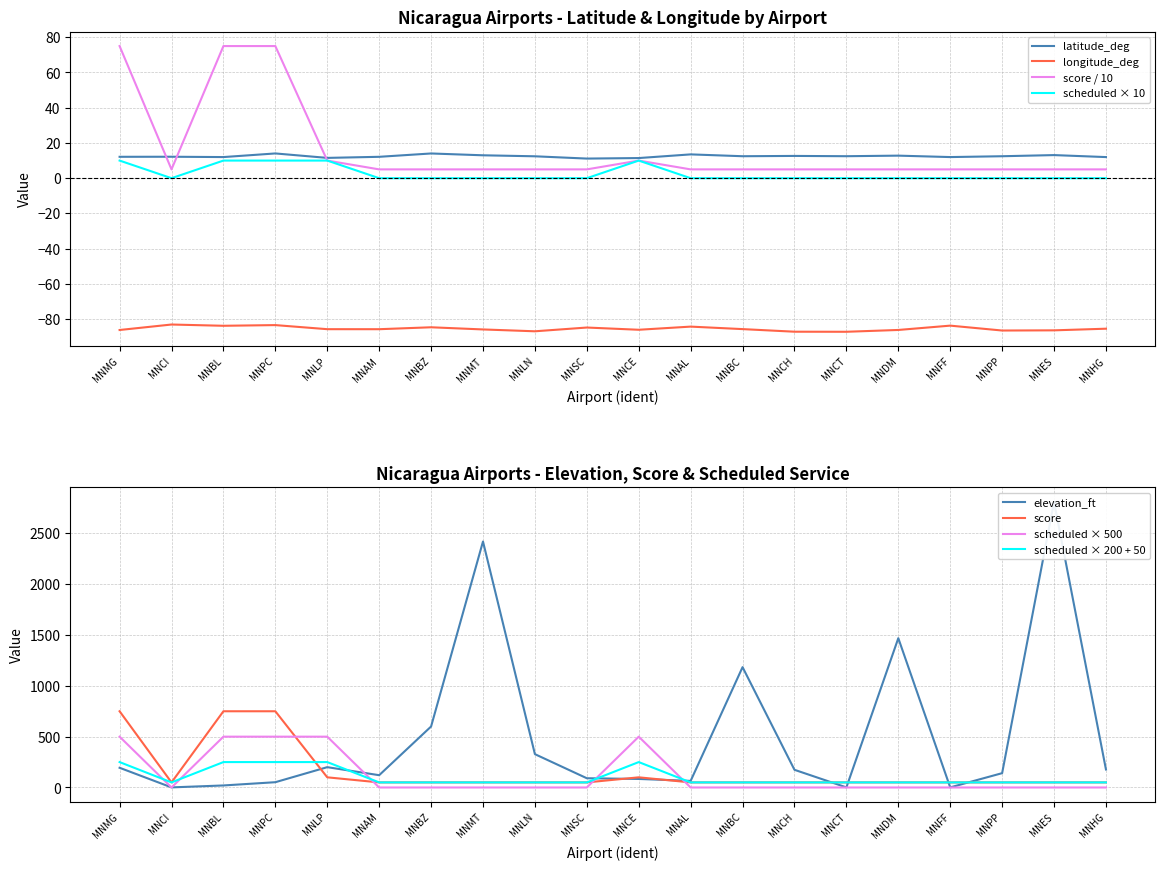

Which series has the largest total across all categories?

elevation_ft